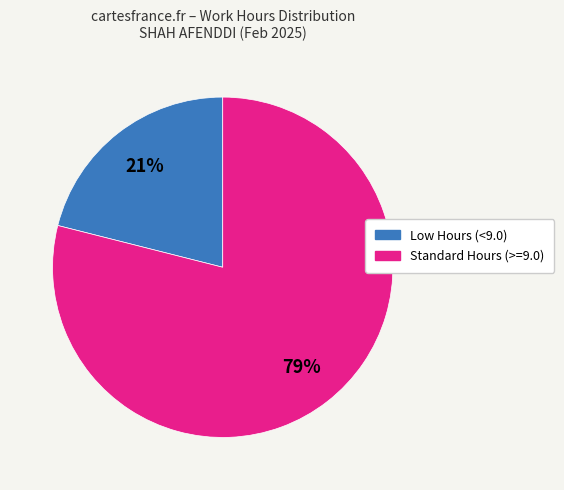

Is there any slice that represents more than half of the pie?

Yes